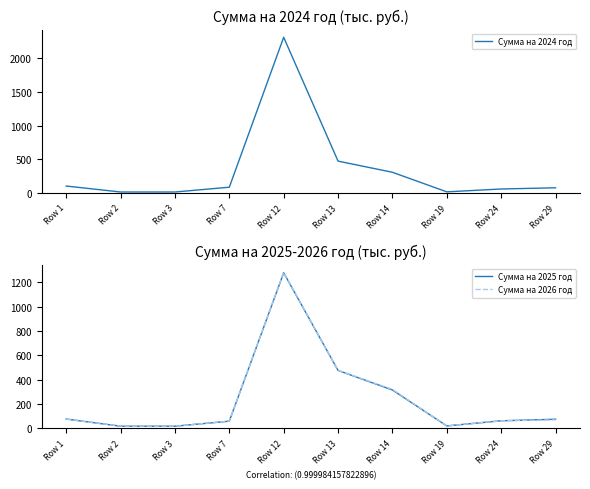

In Сумма на 2025 год, how many points are lower than both neighbors (excluding endpoints)?

1